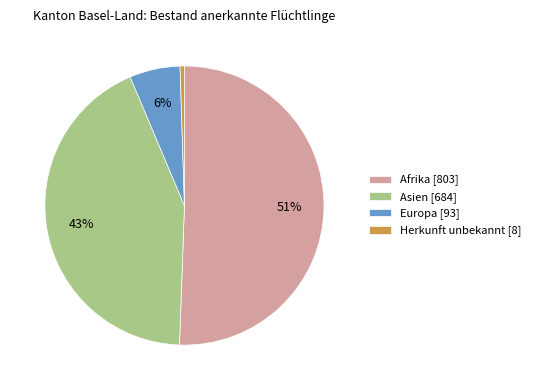

How many slices are in this pie chart?

4